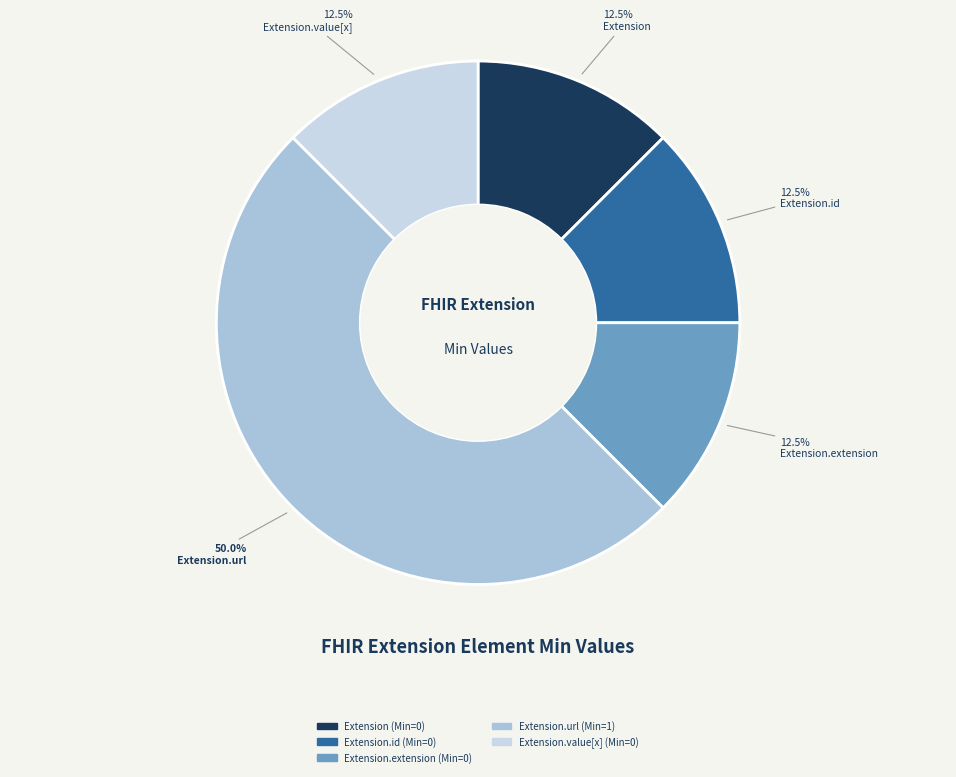

How many segments does this pie chart have?

5